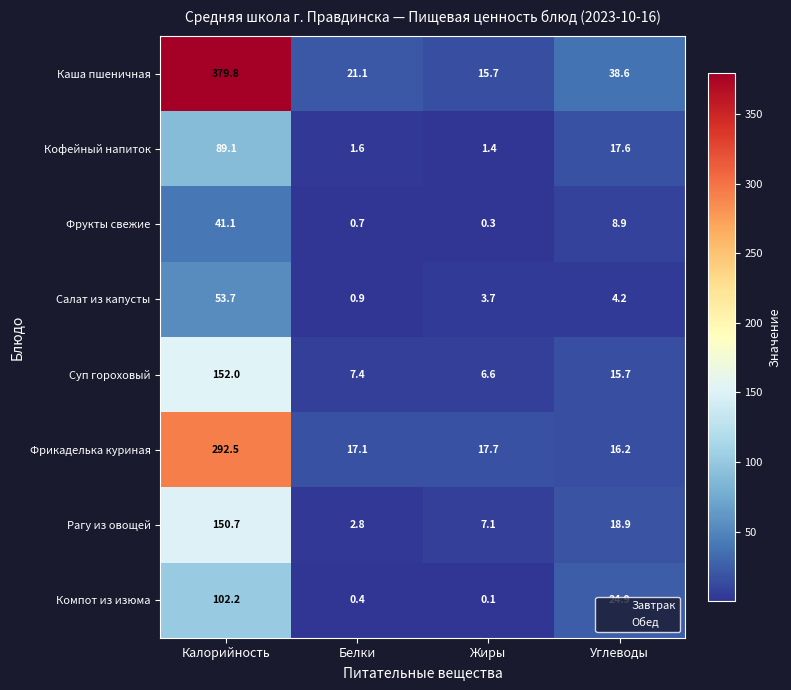

Between Калорийность and Углеводы, which series saw the biggest shift?

Каша пшеничная